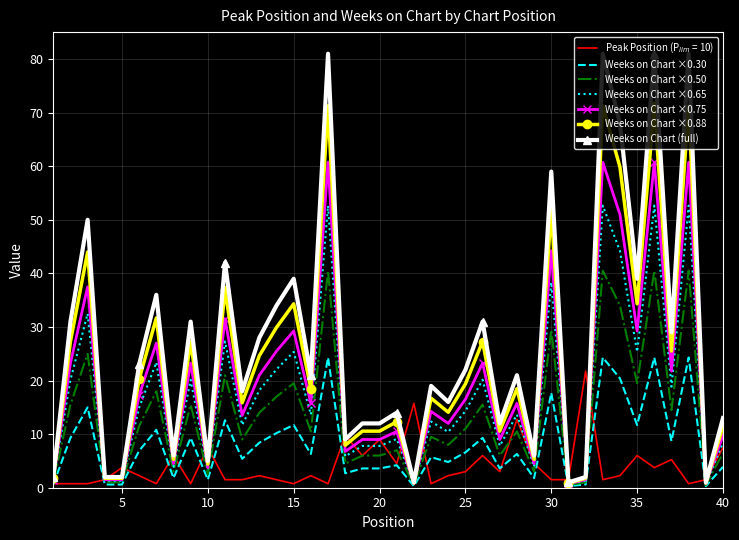

What is the greatest value displayed?

81.0